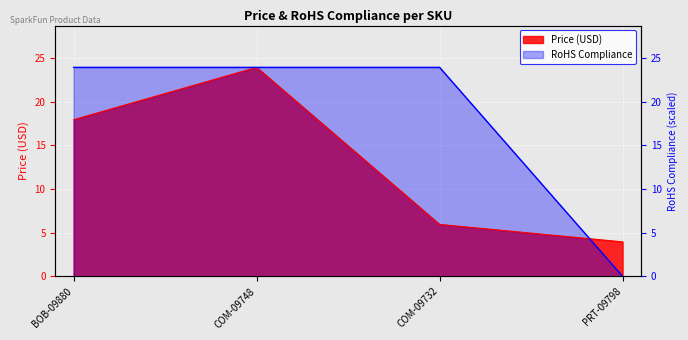

What is the sum of the RoHS Compliance values at COM-09748 and BOB-09880?

47.9